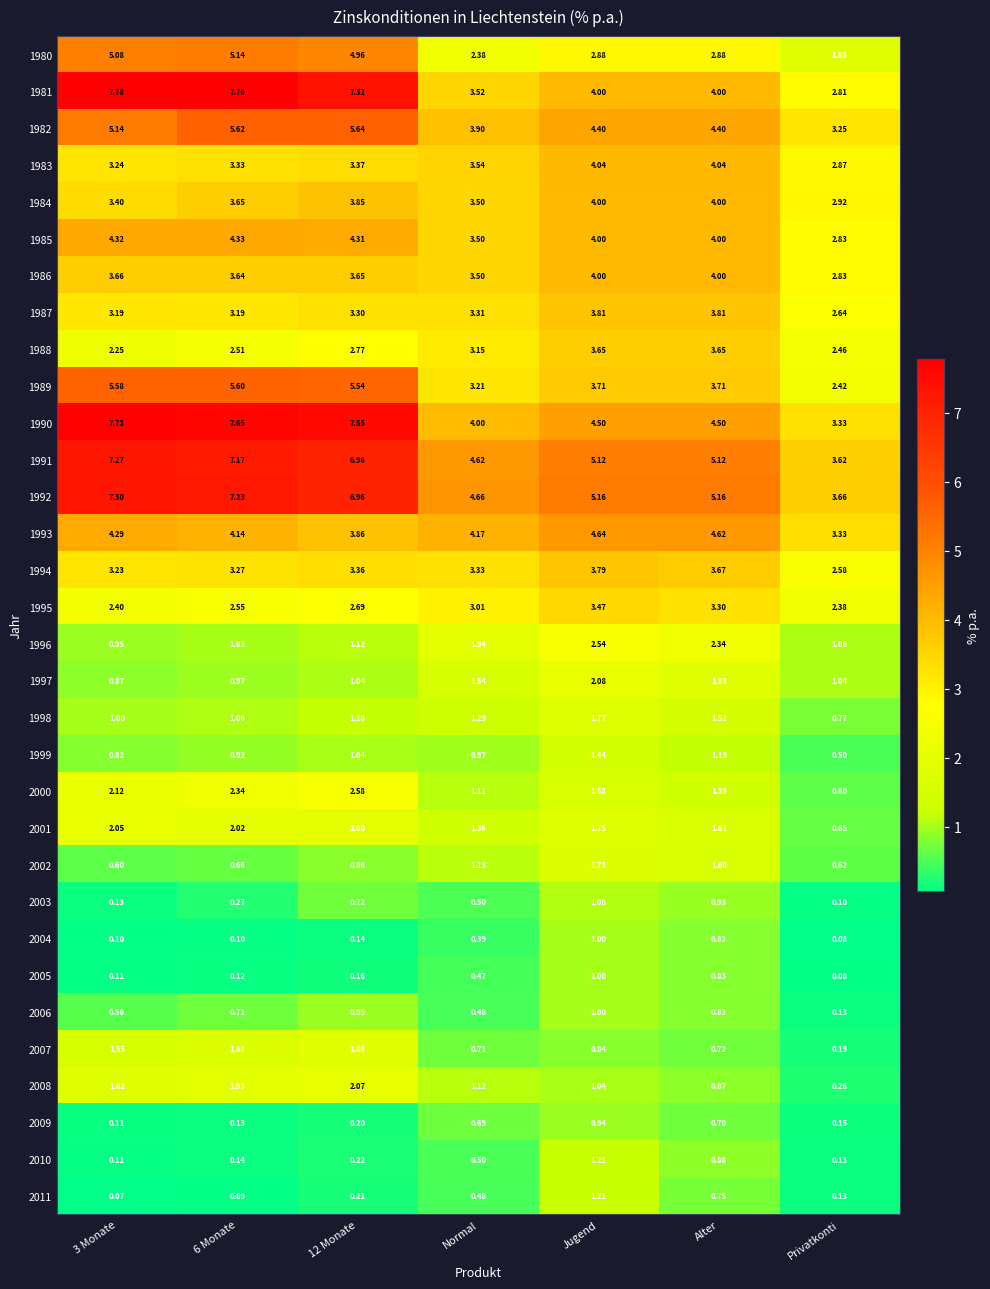

Is the value of 2000 at 12 Monate greater than the value of 2011 at Normal?

Yes